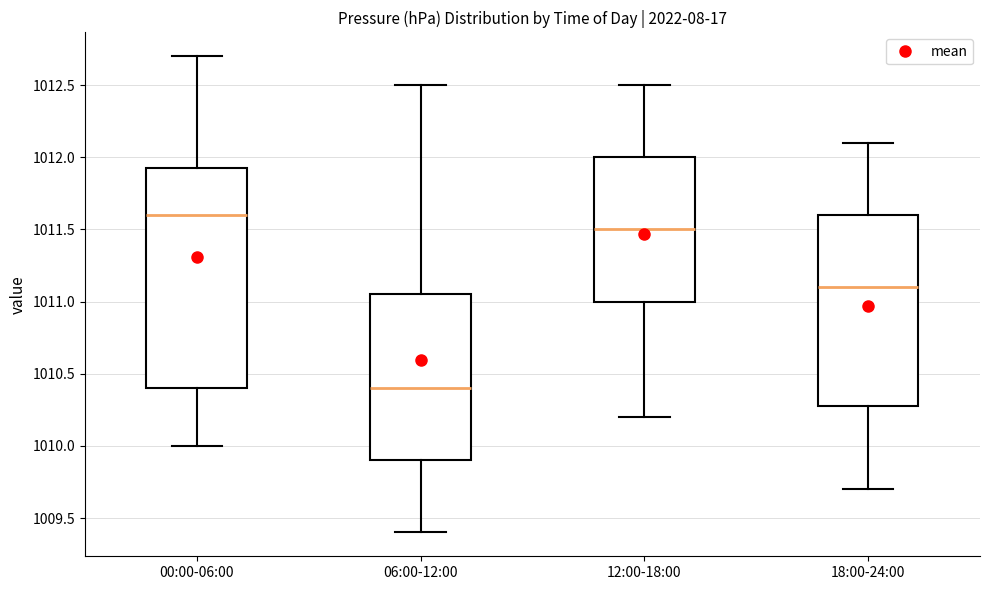

Comparing the boxes themselves (not the whiskers), which one is the tallest?

00:00-06:00